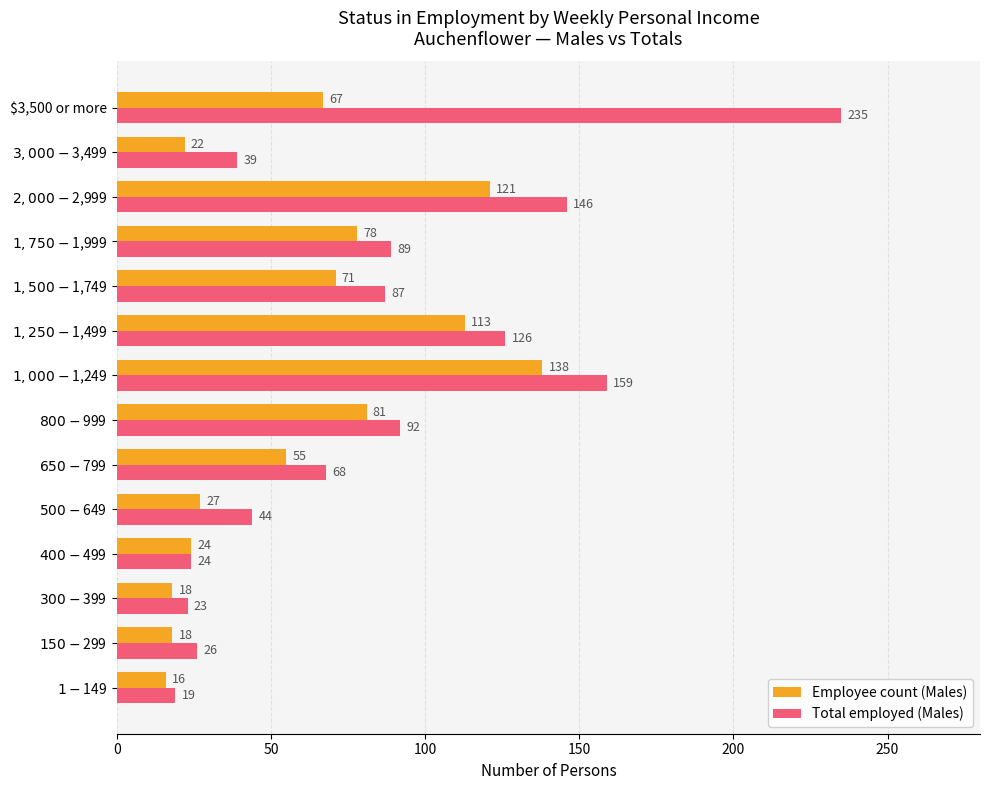

What is the difference between the second highest and second lowest values in the Total employed (Males) series?

136